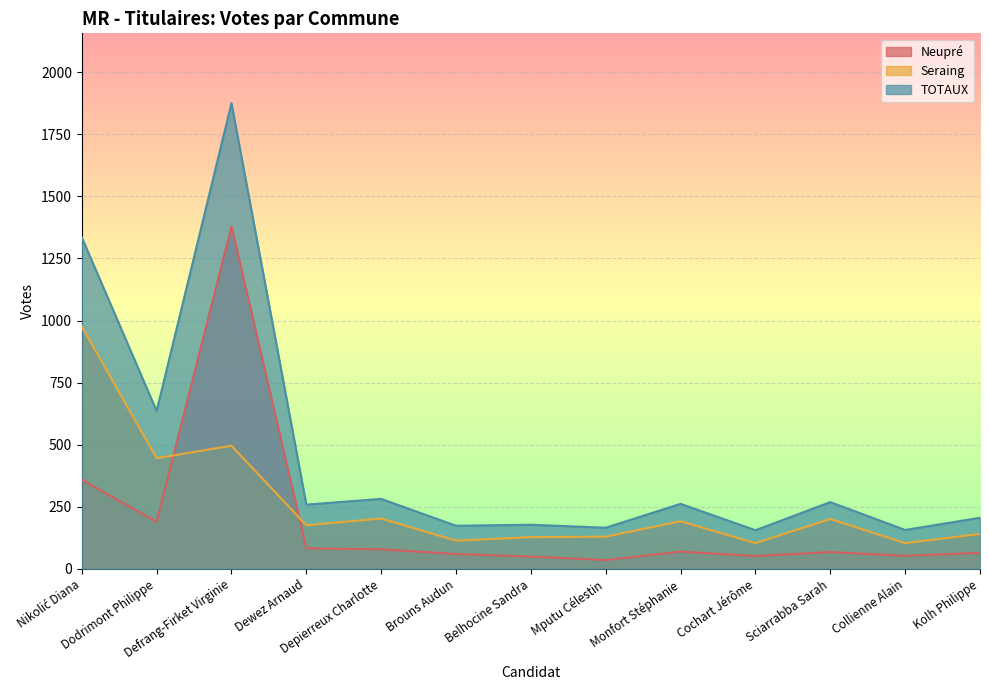

Is it true that TOTAUX equals 2468 at Defrang-Firket Virginie?

False